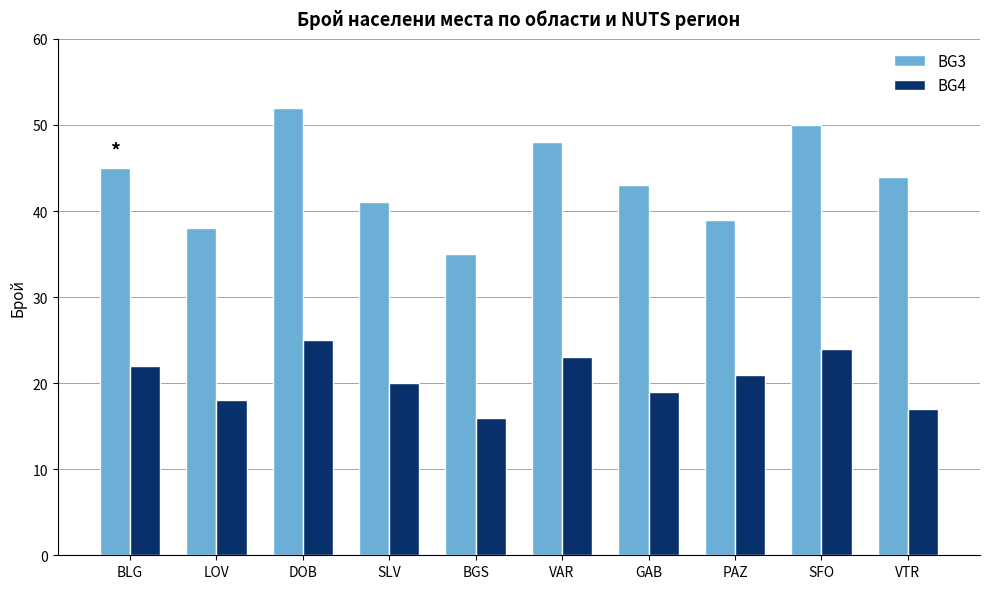

How many data points in BG3 are less than 44?

5